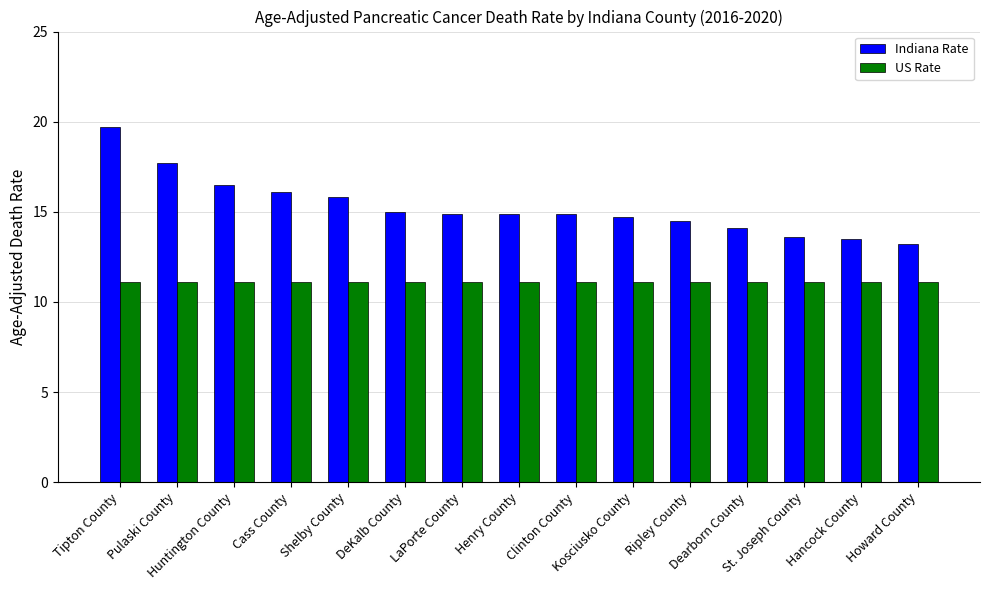

What is the maximum value shown in the chart?

19.7